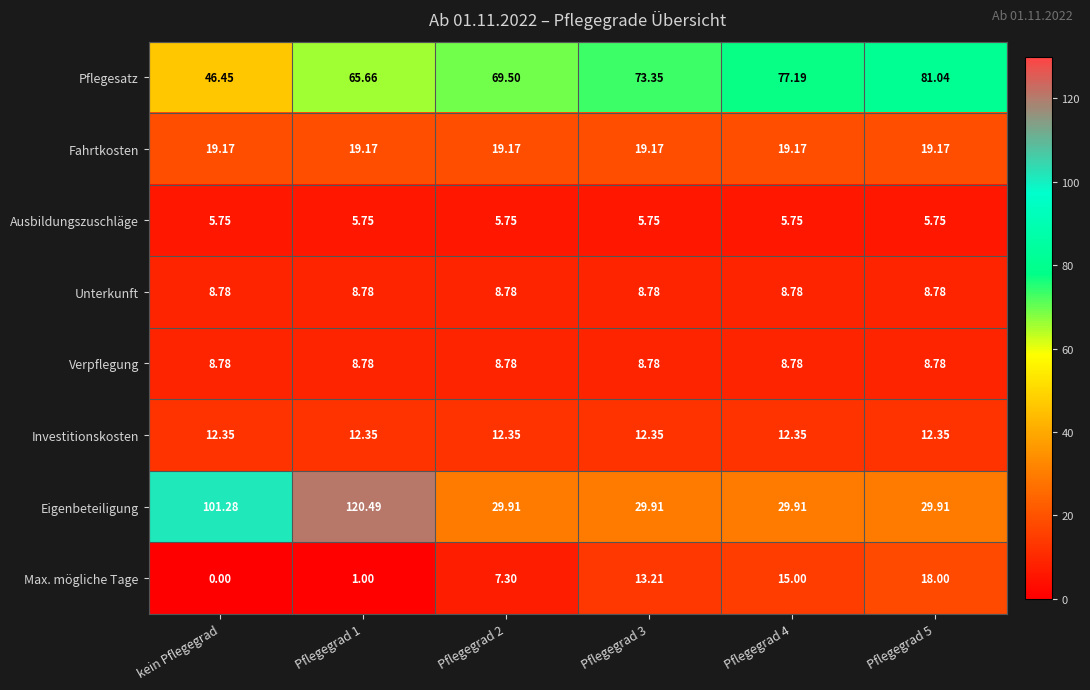

Between kein Pflegegrad and Pflegegrad 3, which series saw the biggest shift?

Eigenbeteiligung